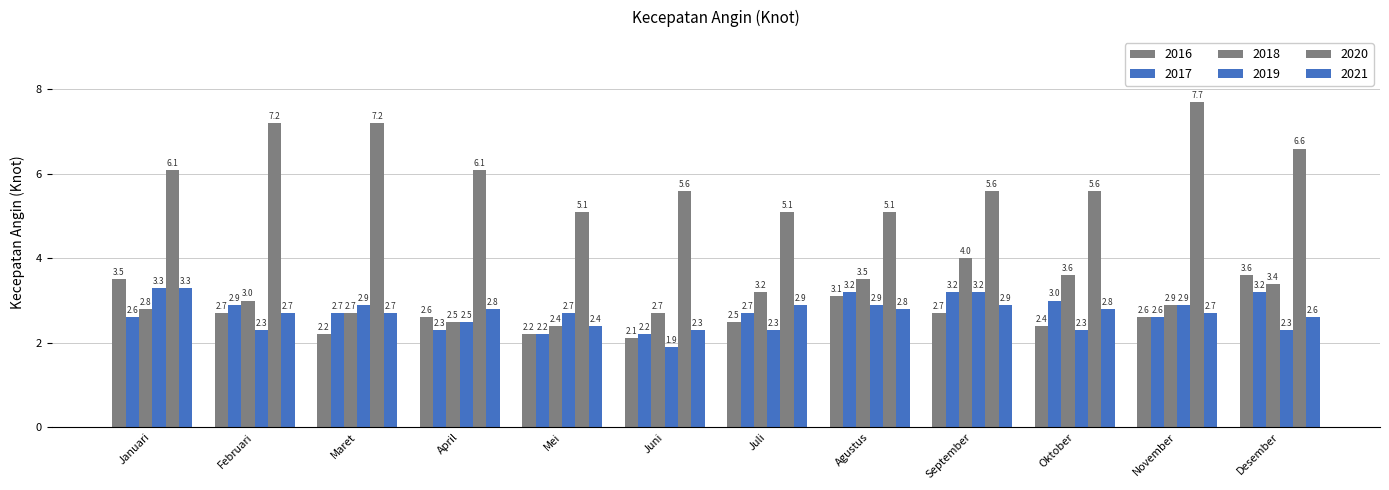

Count the number of categories in the chart.

12